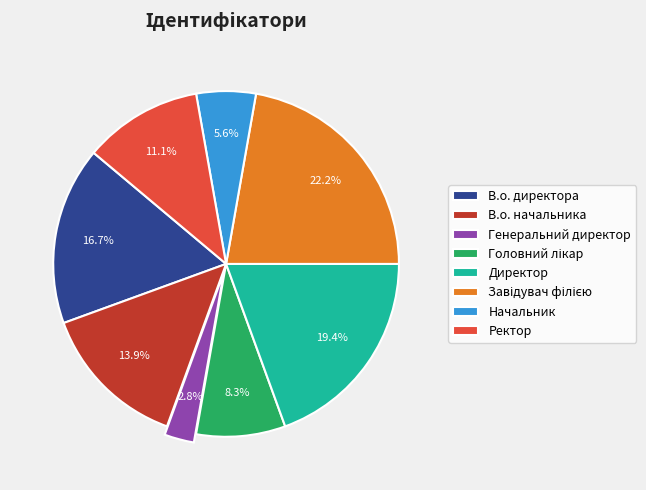

How much of the chart is everything except В.о. директора?

83.3%